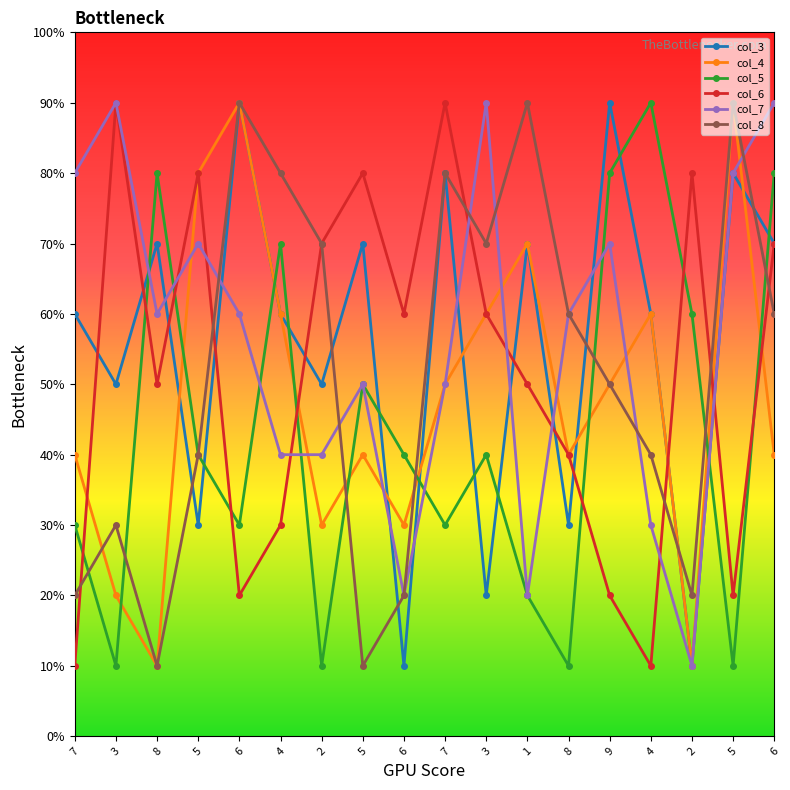

Read the col_8 value at 6.

9